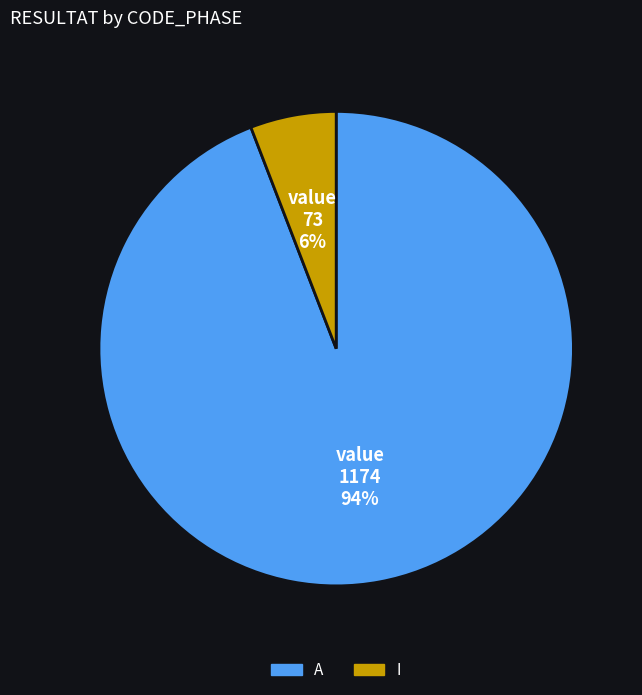

Which category has the biggest portion of the pie?

A